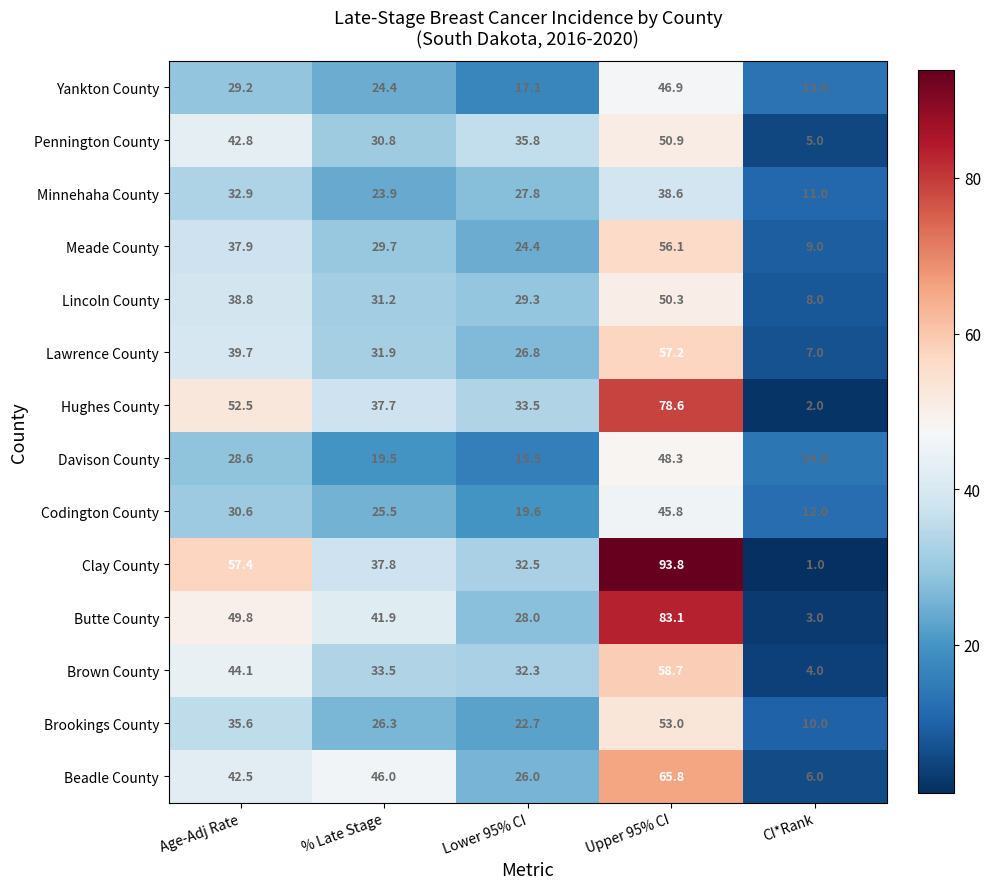

The Butte County series shows 8.6 at % Late Stage. True or false?

False